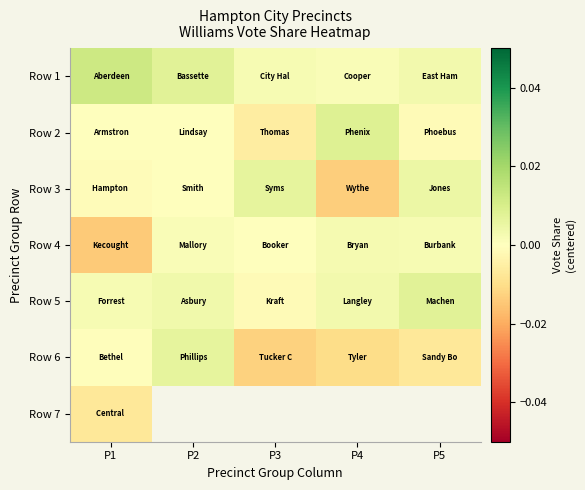

List the series in order of their peak value, lowest first.

Row 7, Row 4, Row 6, Row 3, Row 5, Row 2, Row 1